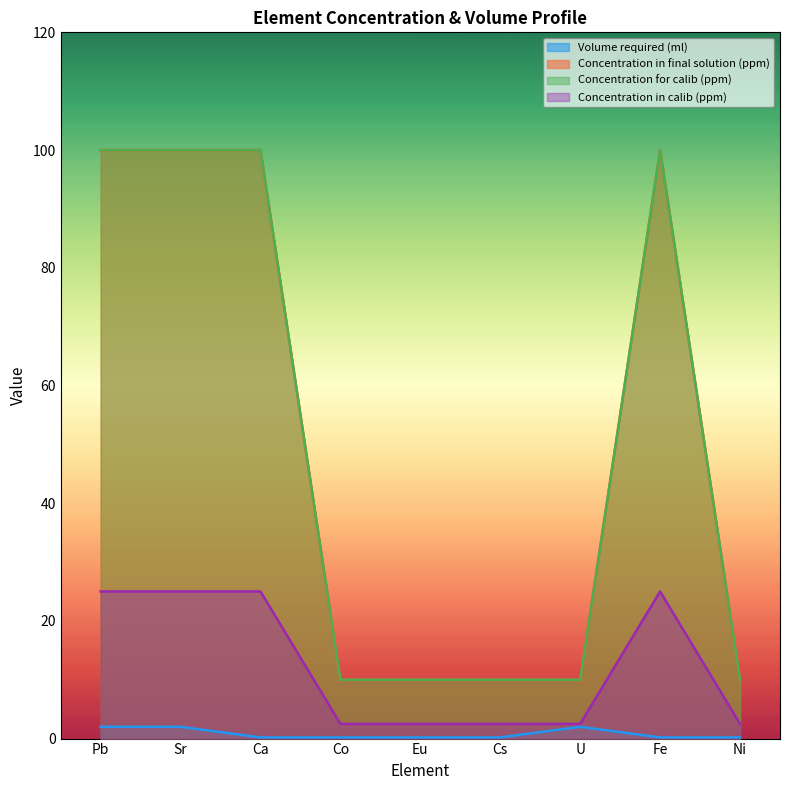

What value does the Volume required (ml) series have at Ni?

0.2